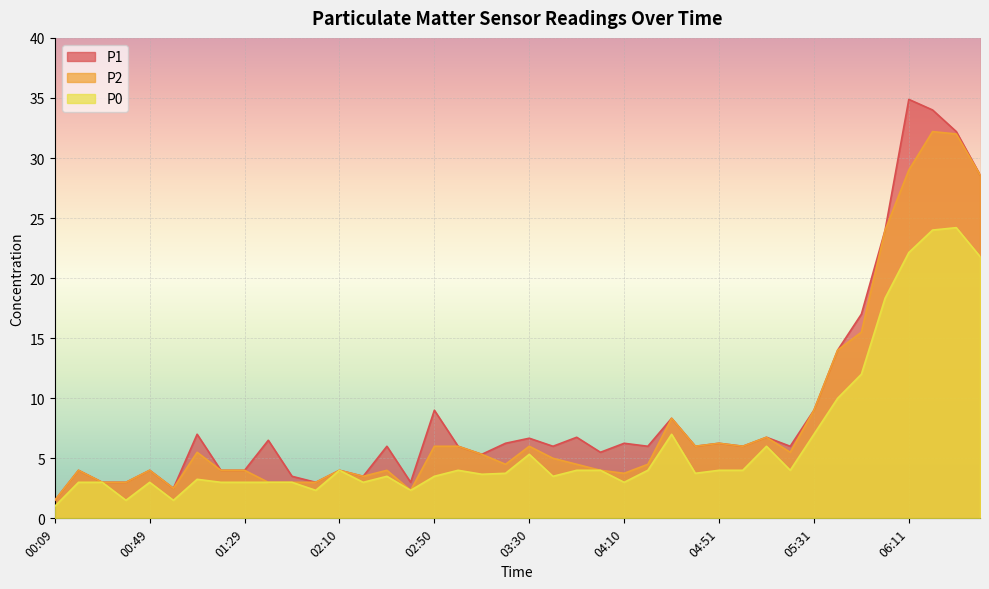

True or false: P1 and P0 intersect in this chart.

False